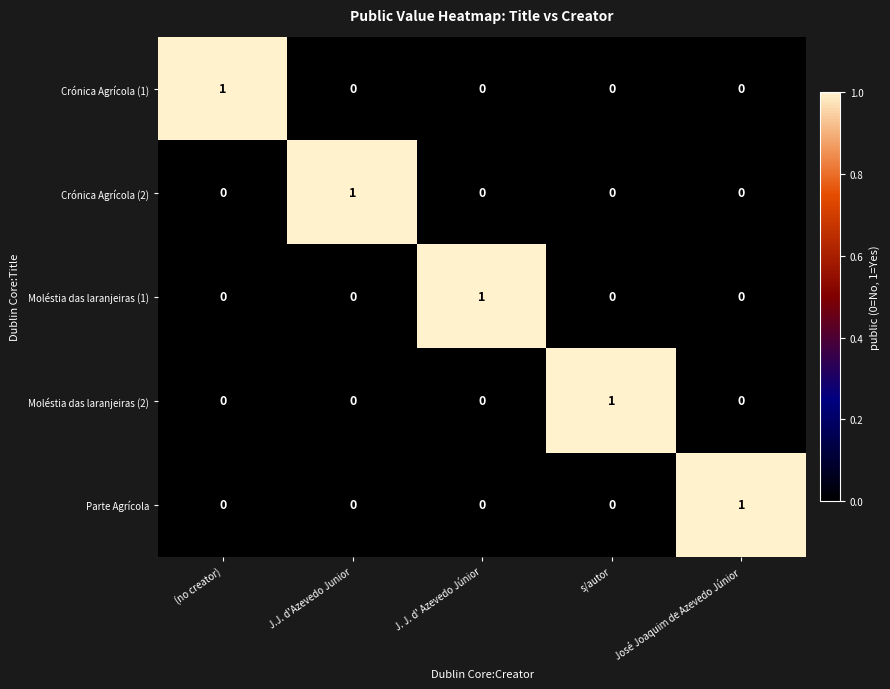

True or false: Crónica Agrícola (2) has a value of 2 at J.J. d'Azevedo Junior.

False